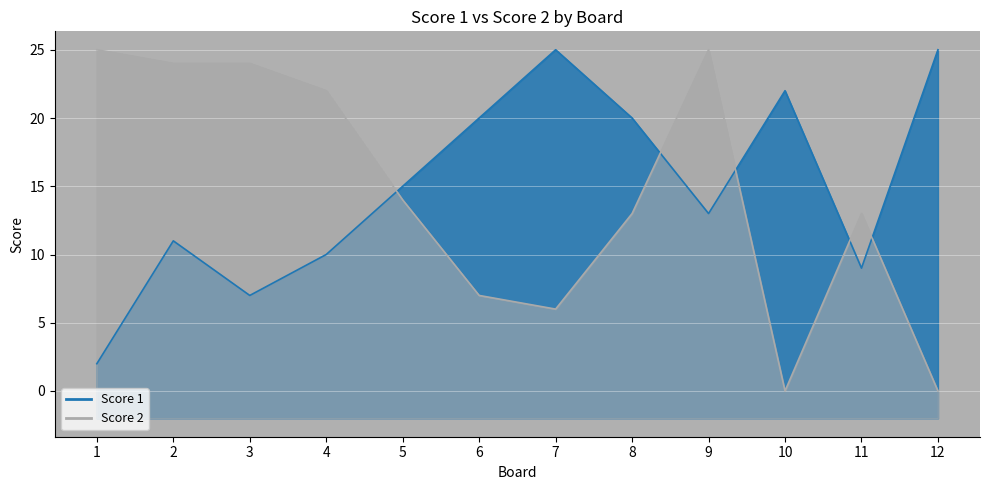

Reading right to left, transcribe all the data shown in this chart.

0	13	0	25	13	6	7	14	22	24	24	25